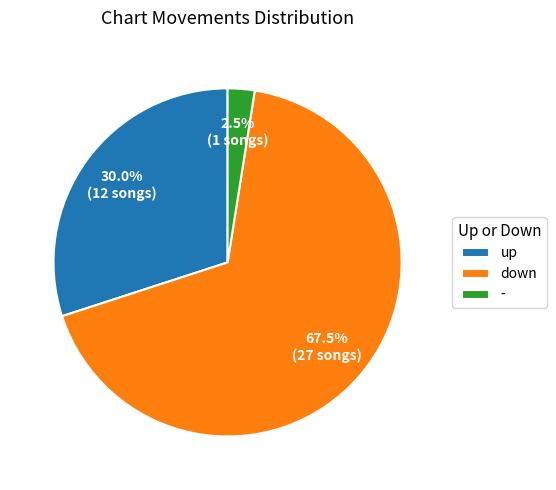

Rank the categories by value from highest to lowest.

down, up, -